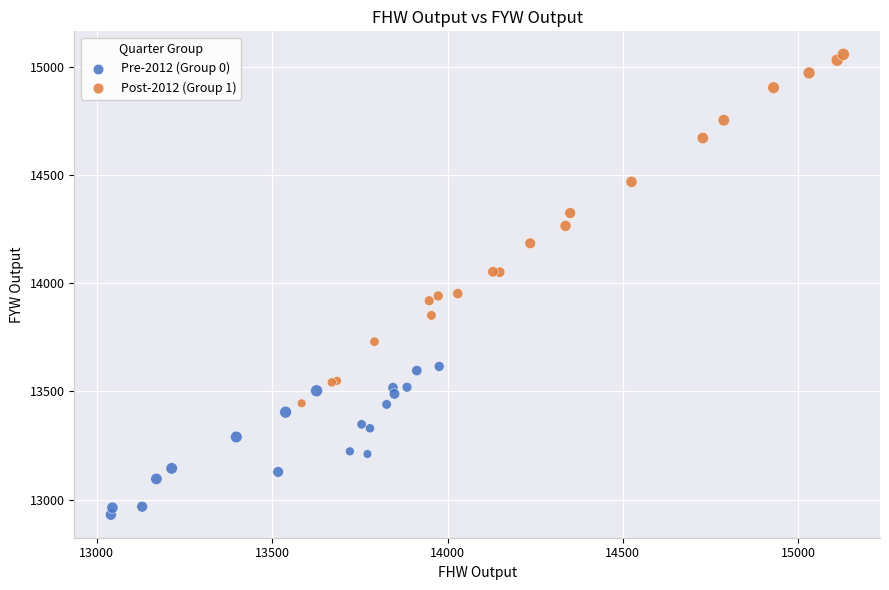

Which series has the widest spread of Y values?

Post-2012 (Group 1)